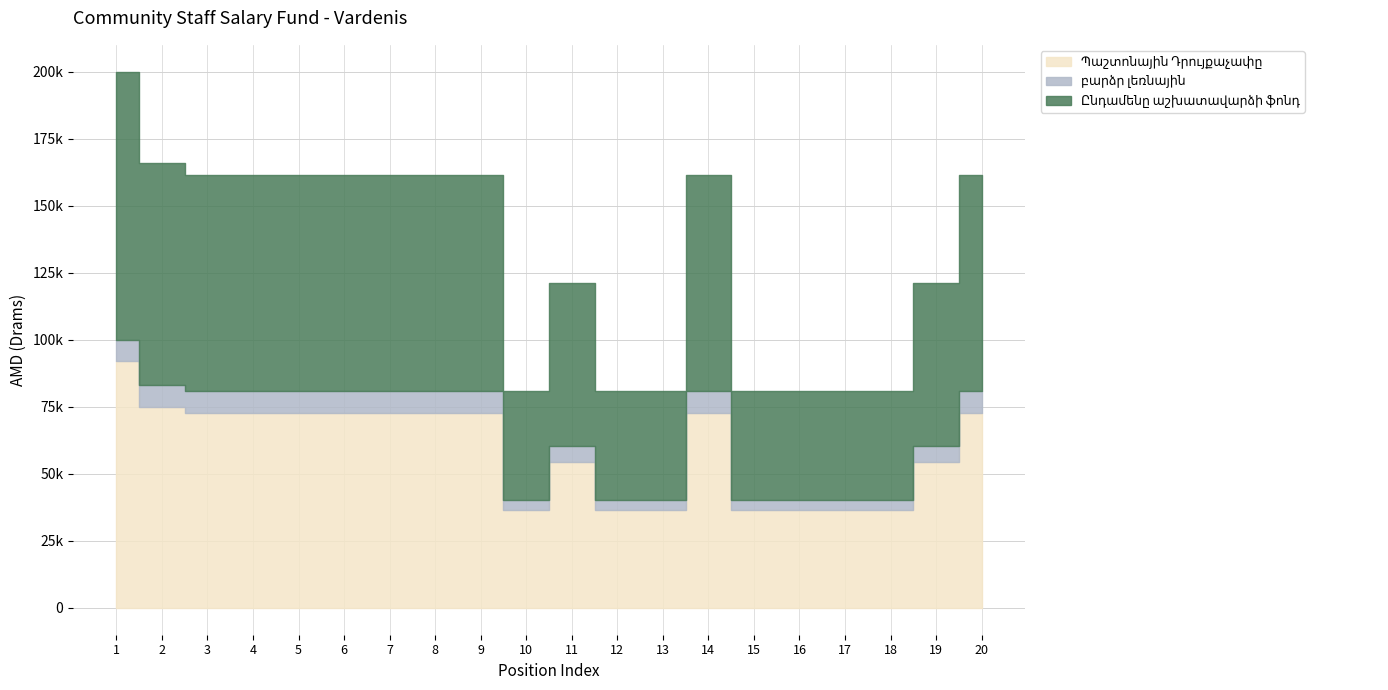

Count the բարձր լեռնային values in the range 4000 to 8000.

20